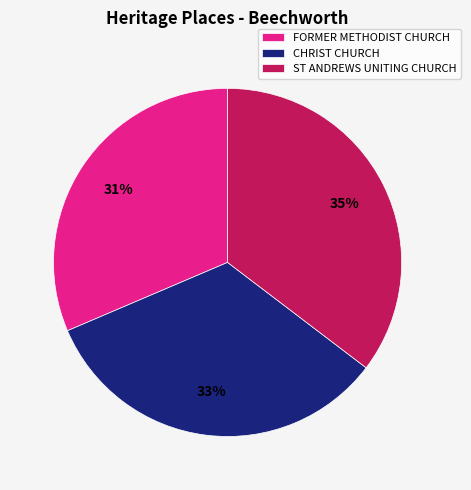

Is the sum of FORMER METHODIST CHURCH and CHRIST CHURCH greater than half?

Yes